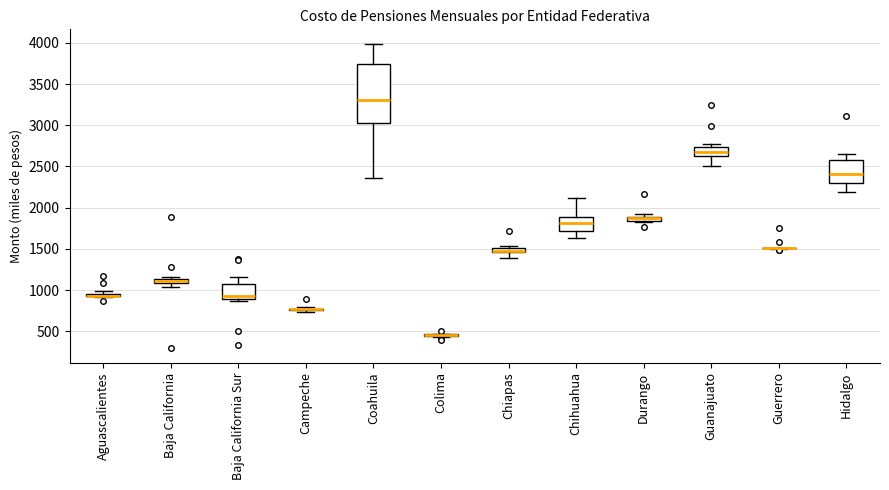

Comparing the boxes themselves (not the whiskers), which one is the tallest?

Coahuila